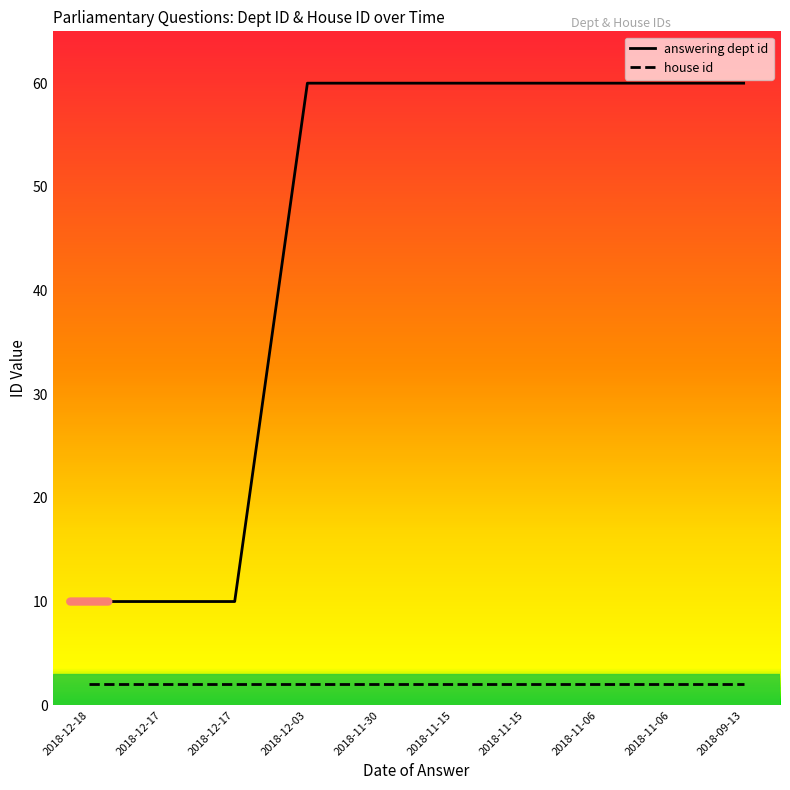

What are all the series names shown in the legend?

answering dept id, house id